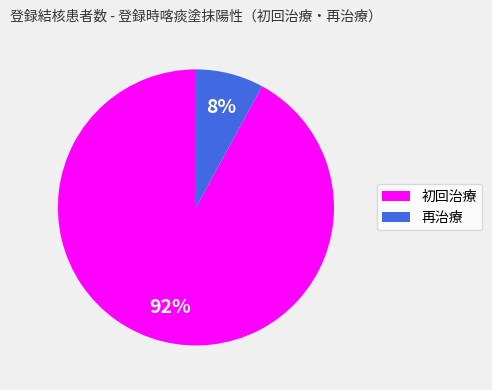

How many segments does this pie chart have?

2